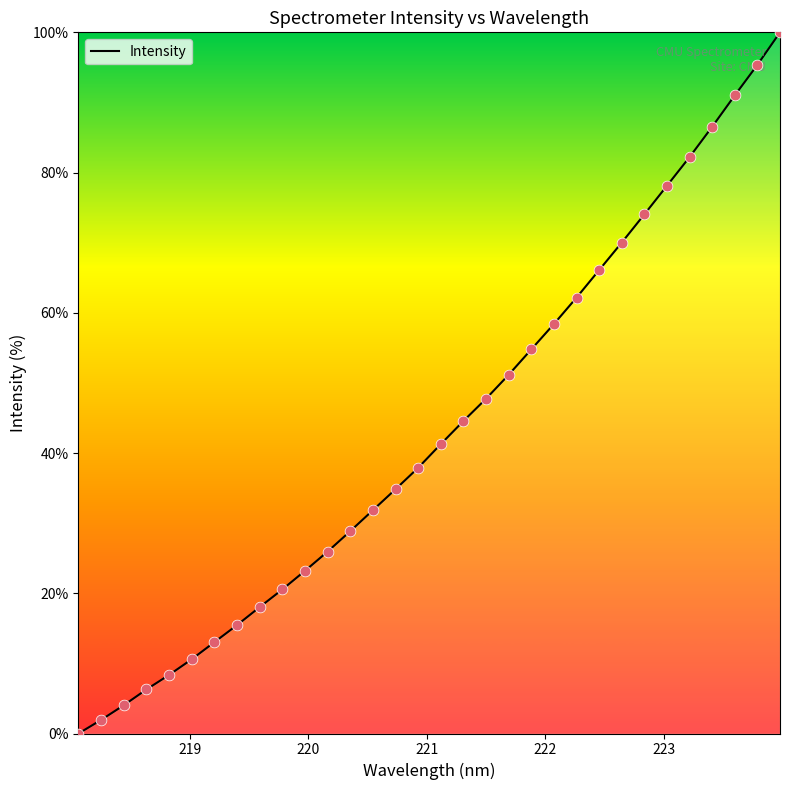

What is the greatest value displayed?

100.0